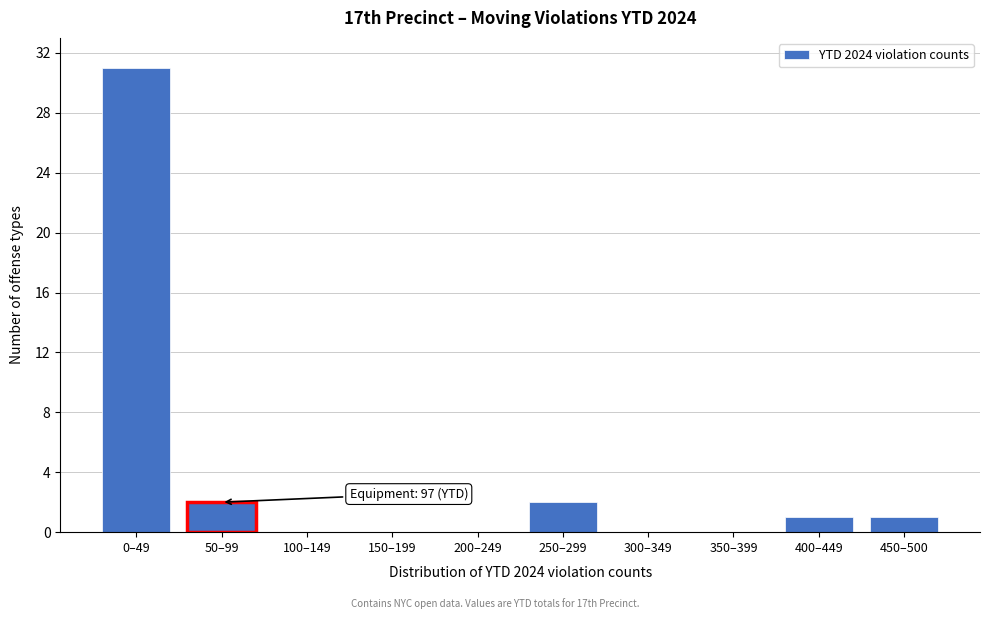

Reading left to right, list all the values displayed in this chart.

0–49=31	50–99=2	100–149=0	150–199=0	200–249=0	250–299=2	300–349=0	350–399=0	400–449=1	450–500=1